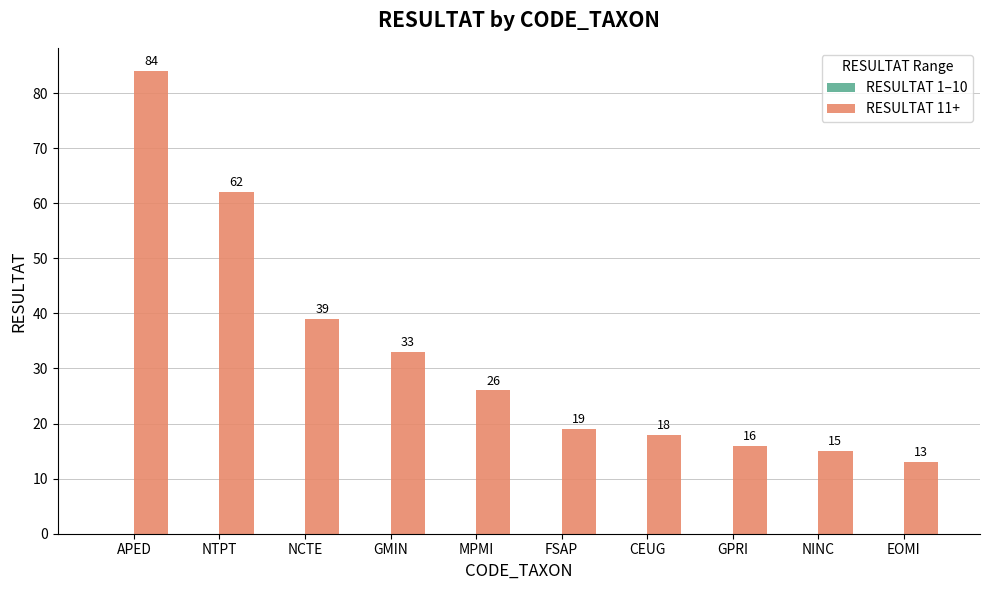

Rank the categories by value from lowest to highest.

EOMI, NINC, GPRI, CEUG, FSAP, MPMI, GMIN, NCTE, NTPT, APED